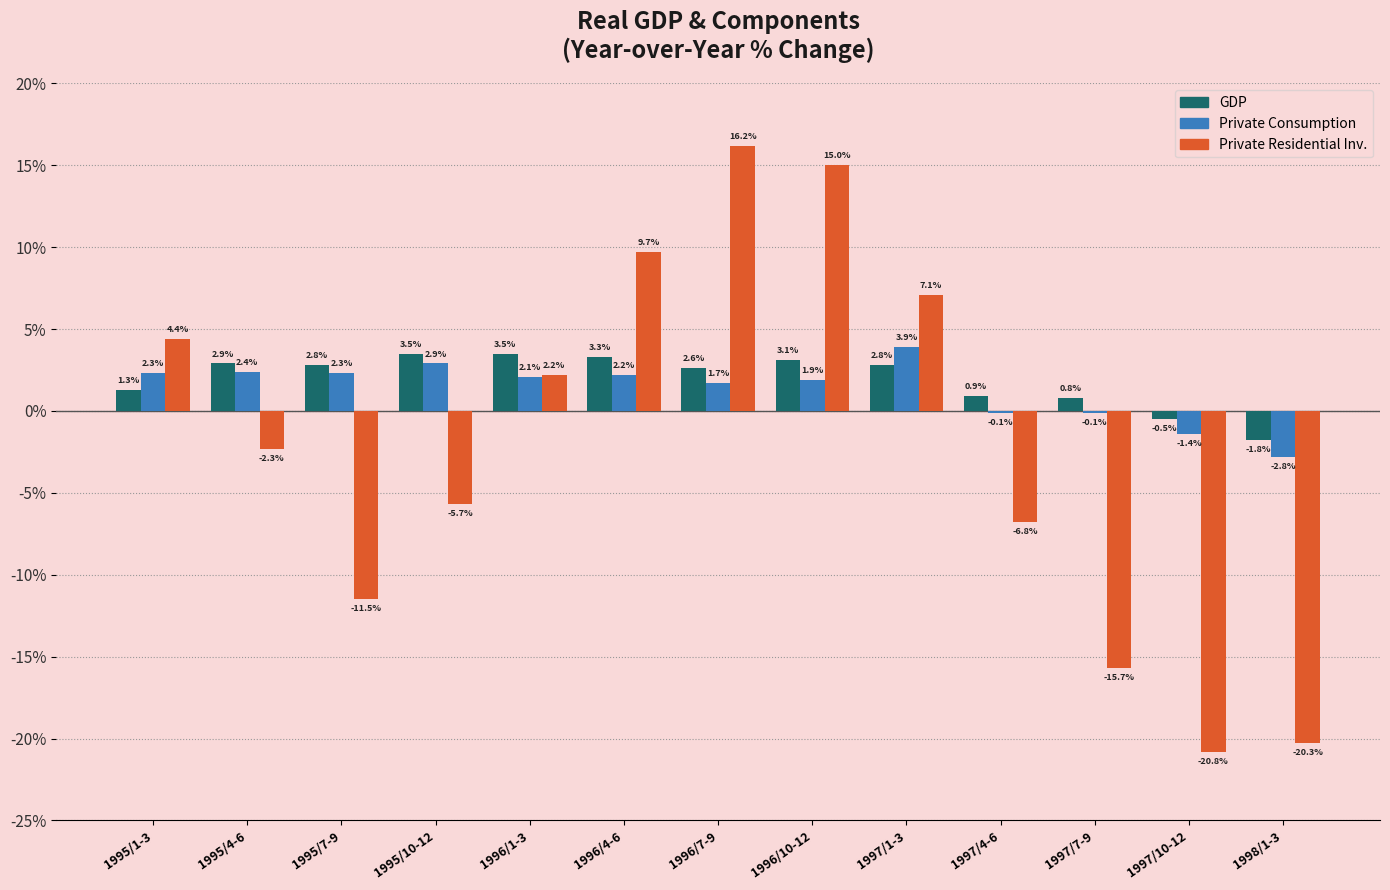

At which category does the chart reach its peak across all series?

1996/7-9